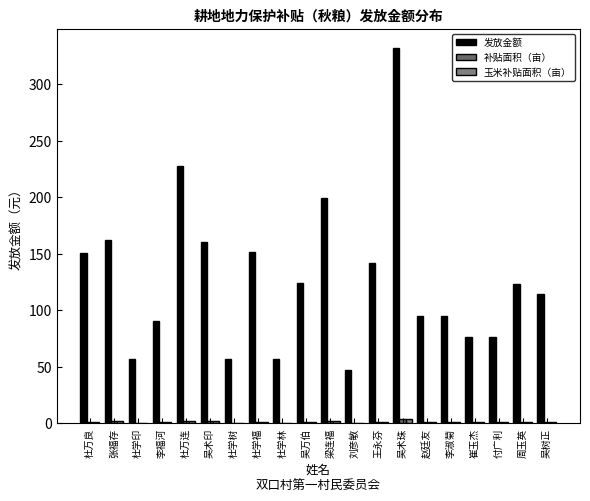

What is the approximate value of 发放金额 at 杜学印?

57.0